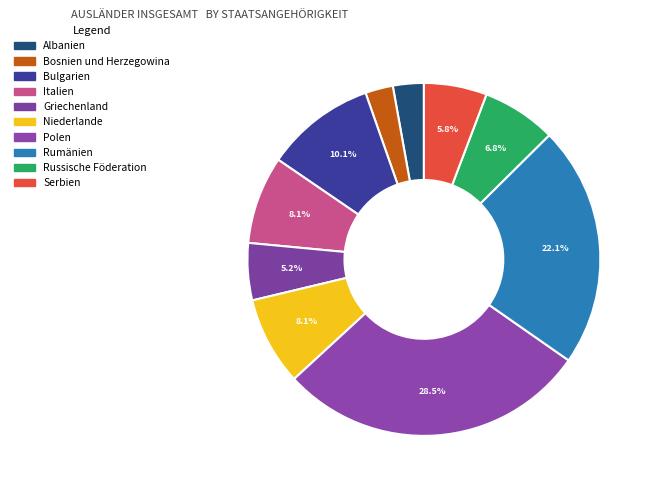

How many slices are in this pie chart?

10